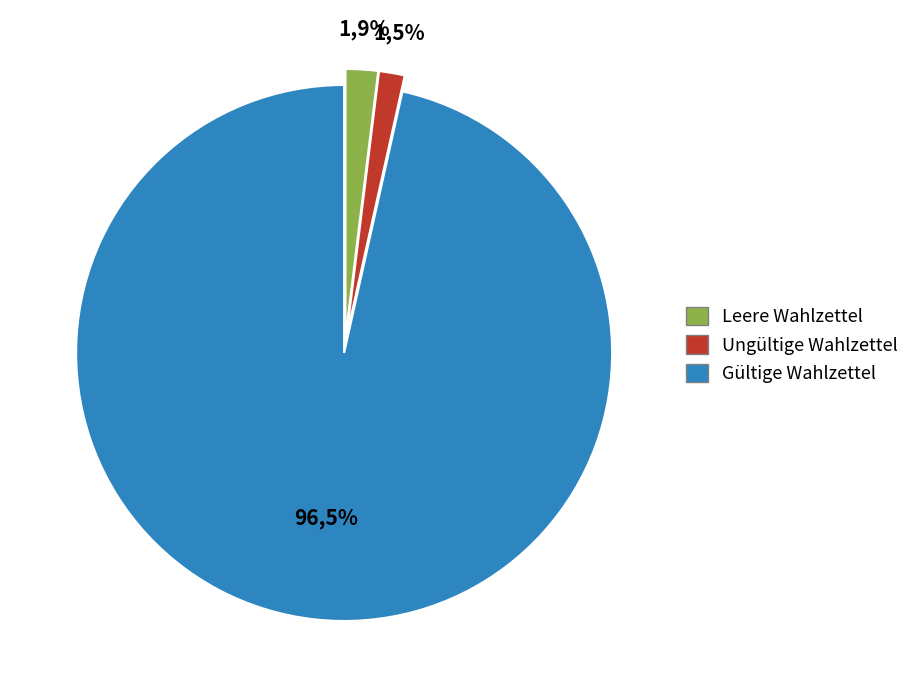

Is there a majority slice in this chart?

Yes